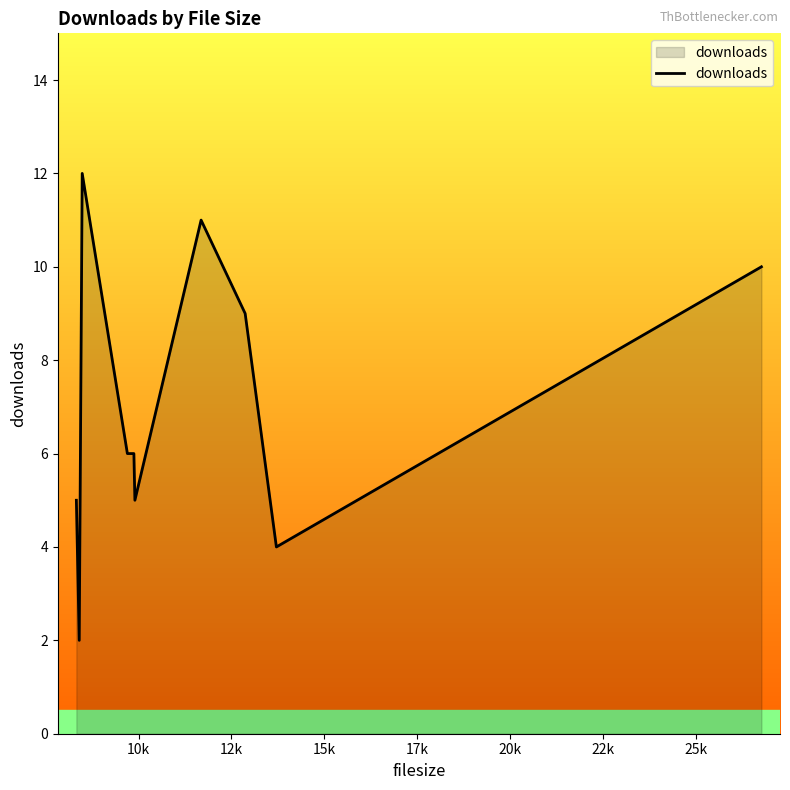

What is the average value?

7